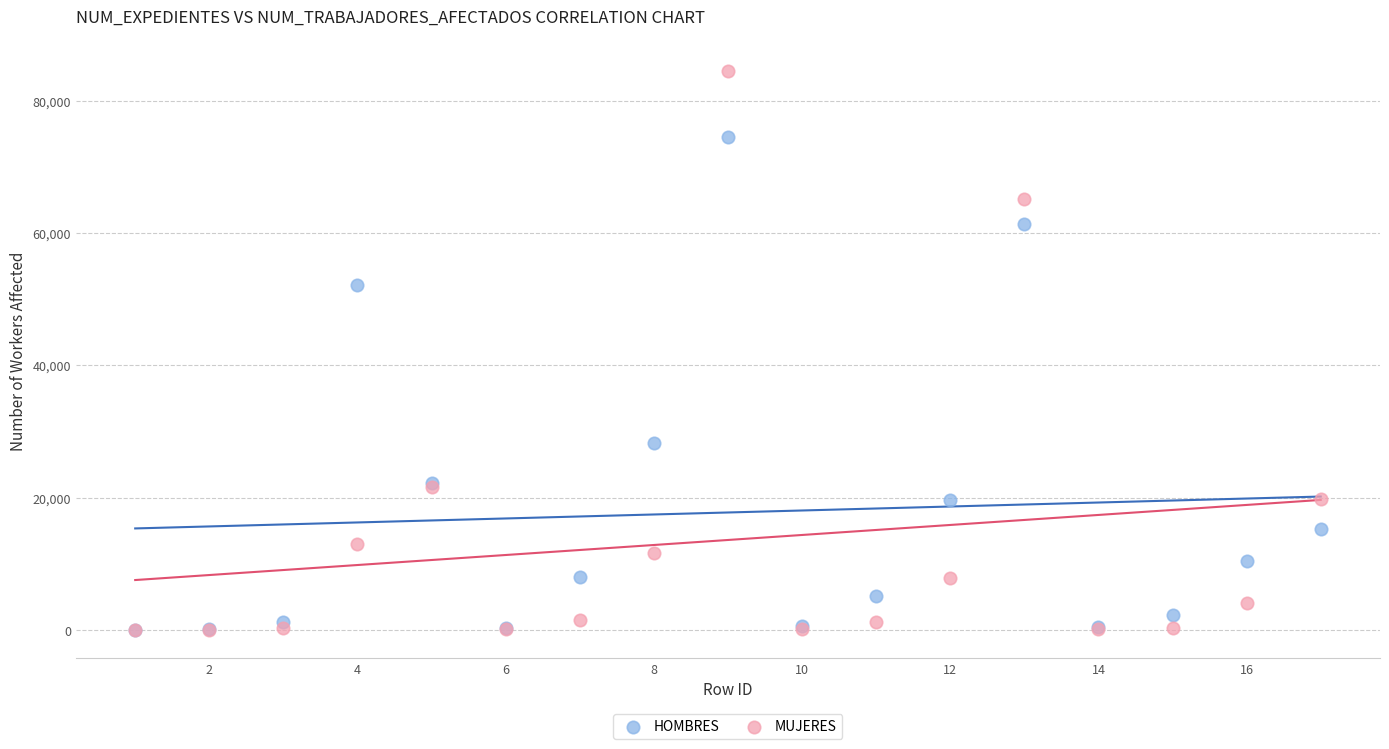

Which series has the largest Y range (max minus min)?

MUJERES